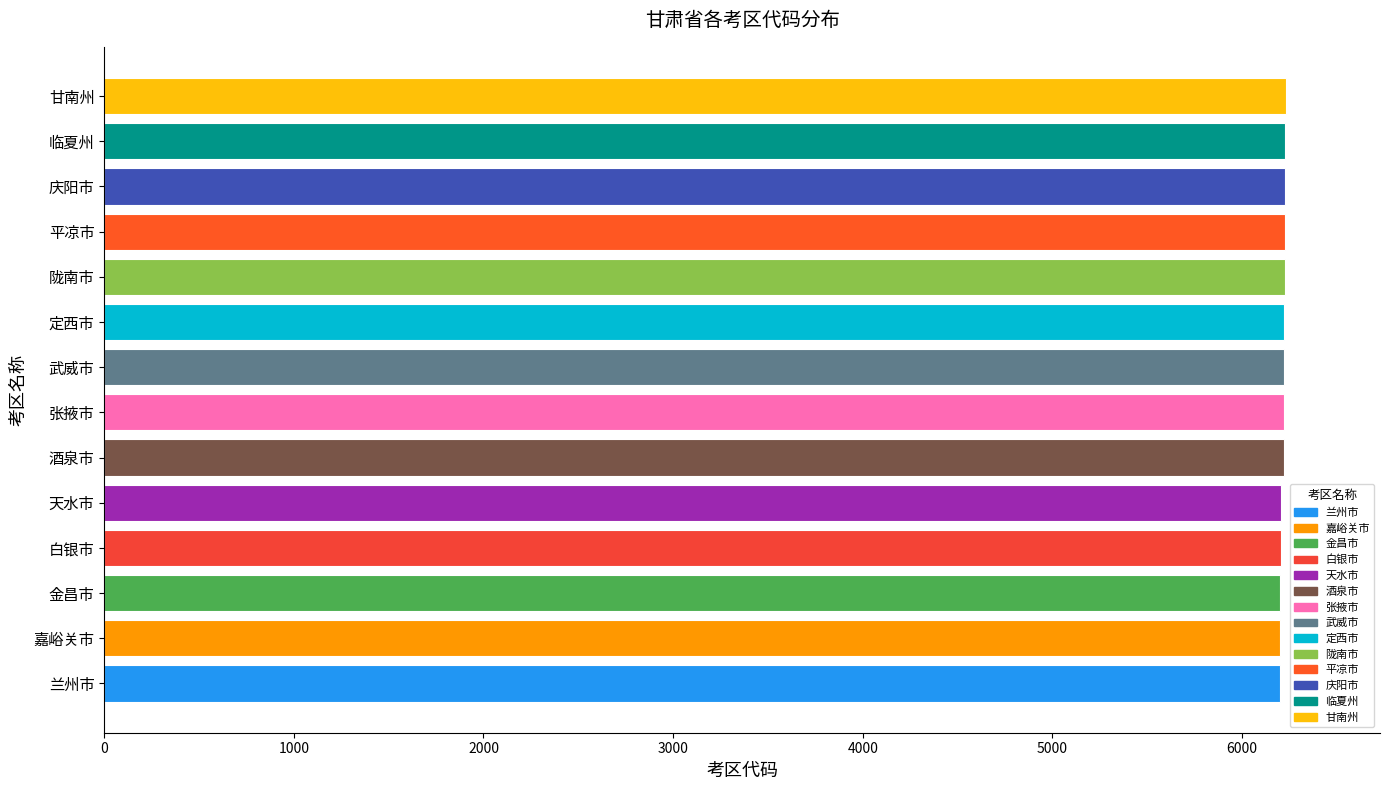

What is the ratio of the value at 嘉峪关市 to the value at 白银市?

1.0